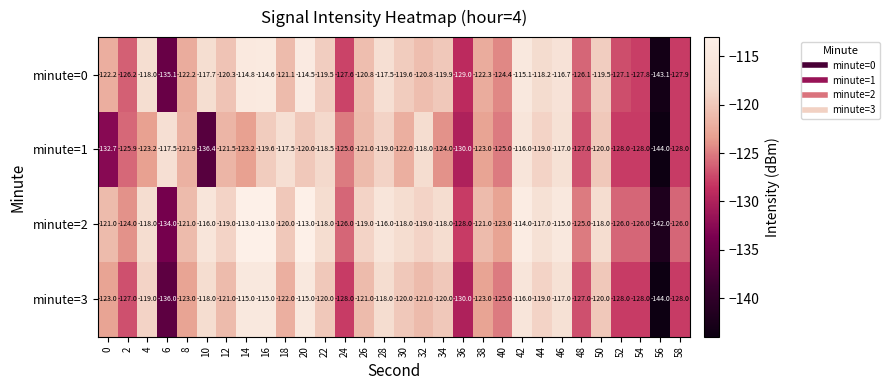

How many series are shown in this chart?

4